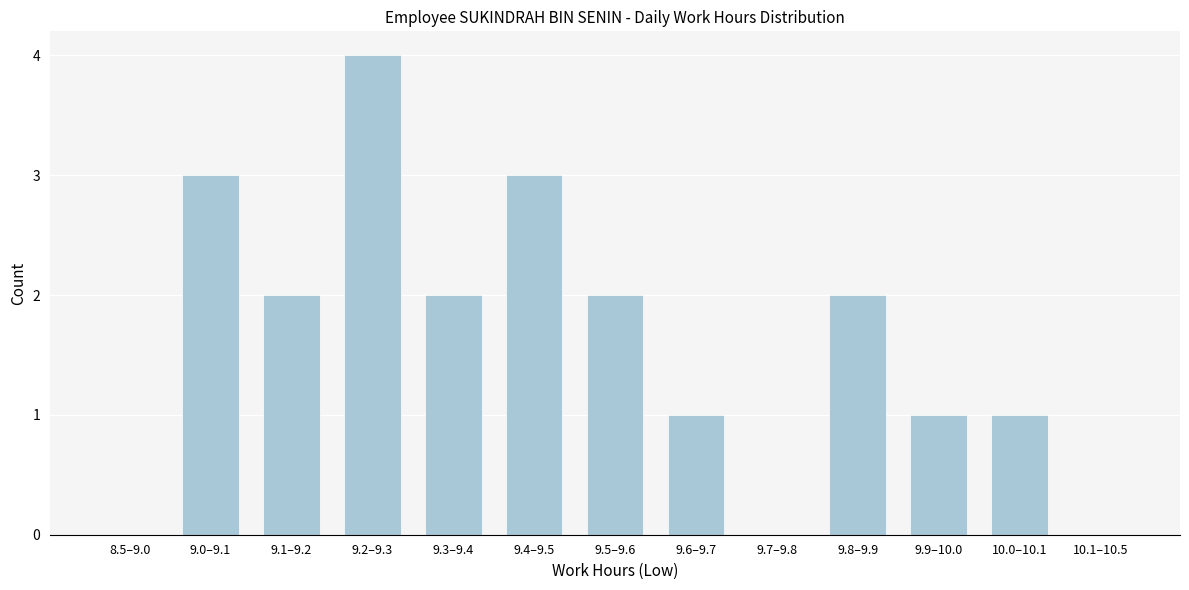

Reading left to right, extract all data points from this chart.

8.5–9.0=0	9.0–9.1=3	9.1–9.2=2	9.2–9.3=4	9.3–9.4=2	9.4–9.5=3	9.5–9.6=2	9.6–9.7=1	9.7–9.8=0	9.8–9.9=2	9.9–10.0=1	10.0–10.1=1	10.1–10.5=0